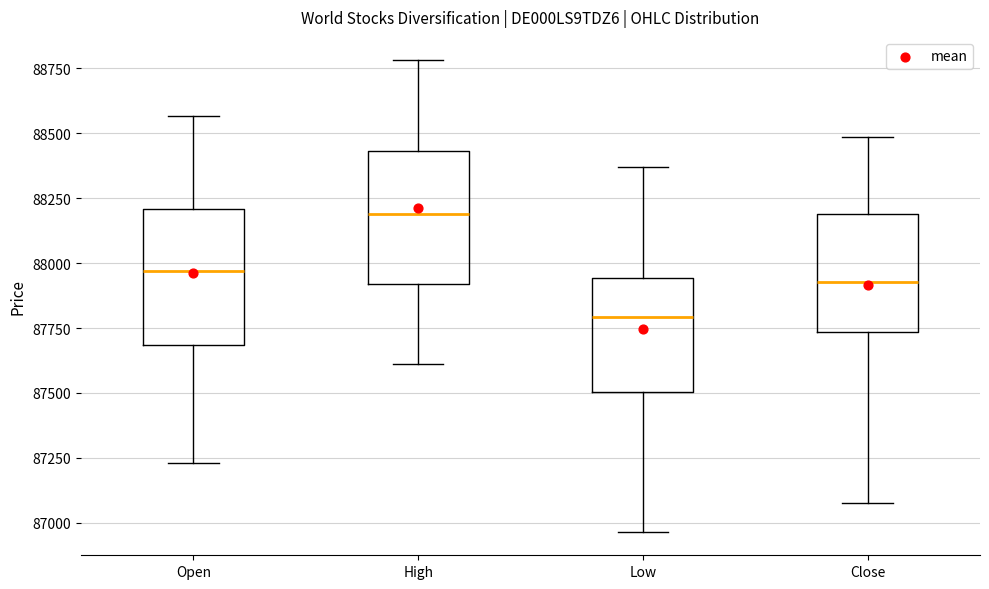

Reading left to right, transcribe this box plot: for each box, give where its median line is, the range the box spans, and where its two whiskers end, as read against the y-axis. The values are not printed on the chart, so give them approximately, as read against the axis.

Open: median 87950, box 87700 to 88200, whiskers 87250 to 88550
High: median 88200, box 87900 to 88450, whiskers 87600 to 88800
Low: median 87800, box 87500 to 87950, whiskers 86950 to 88350
Close: median 87950, box 87750 to 88200, whiskers 87100 to 88500